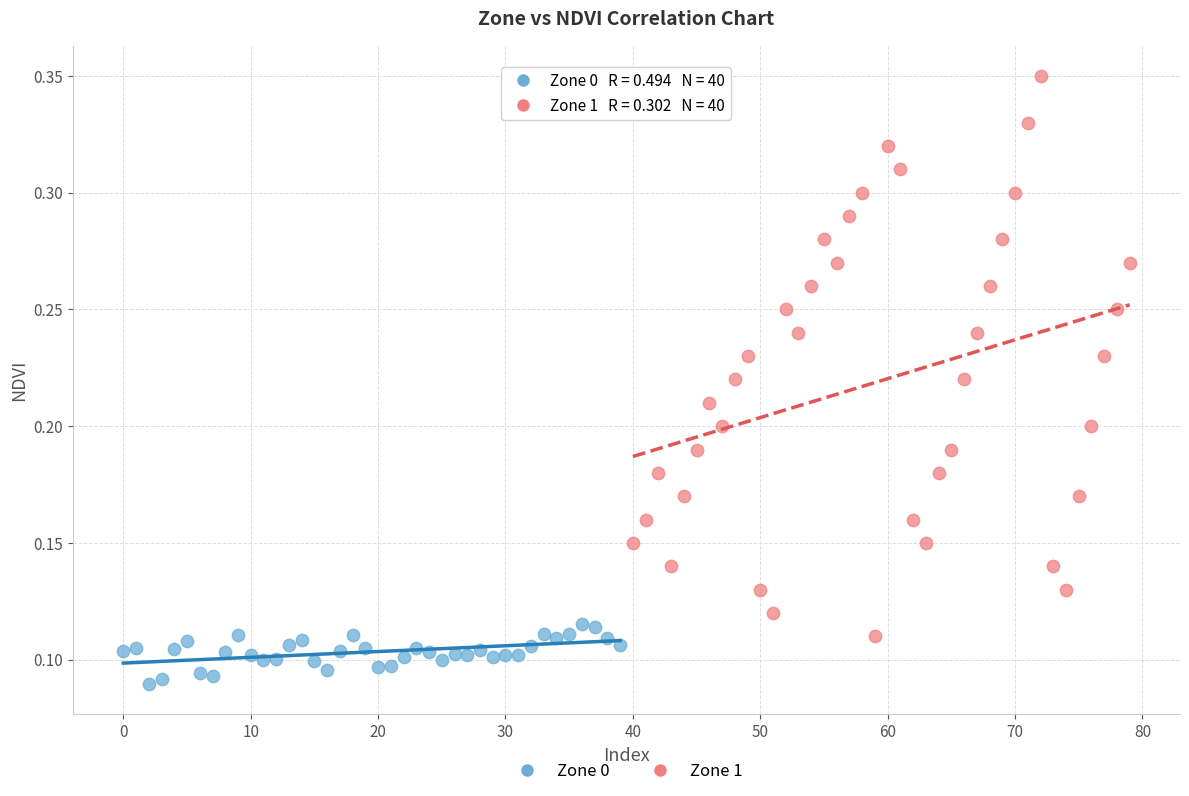

Which series contains the highest Y value?

Zone 1